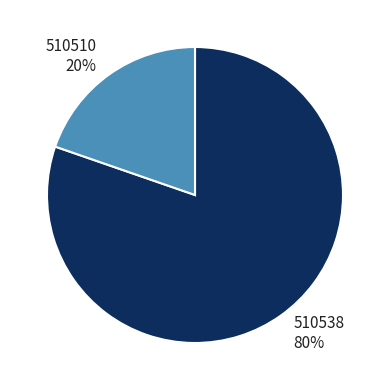

To the nearest percent, what is the average slice percentage?

50%